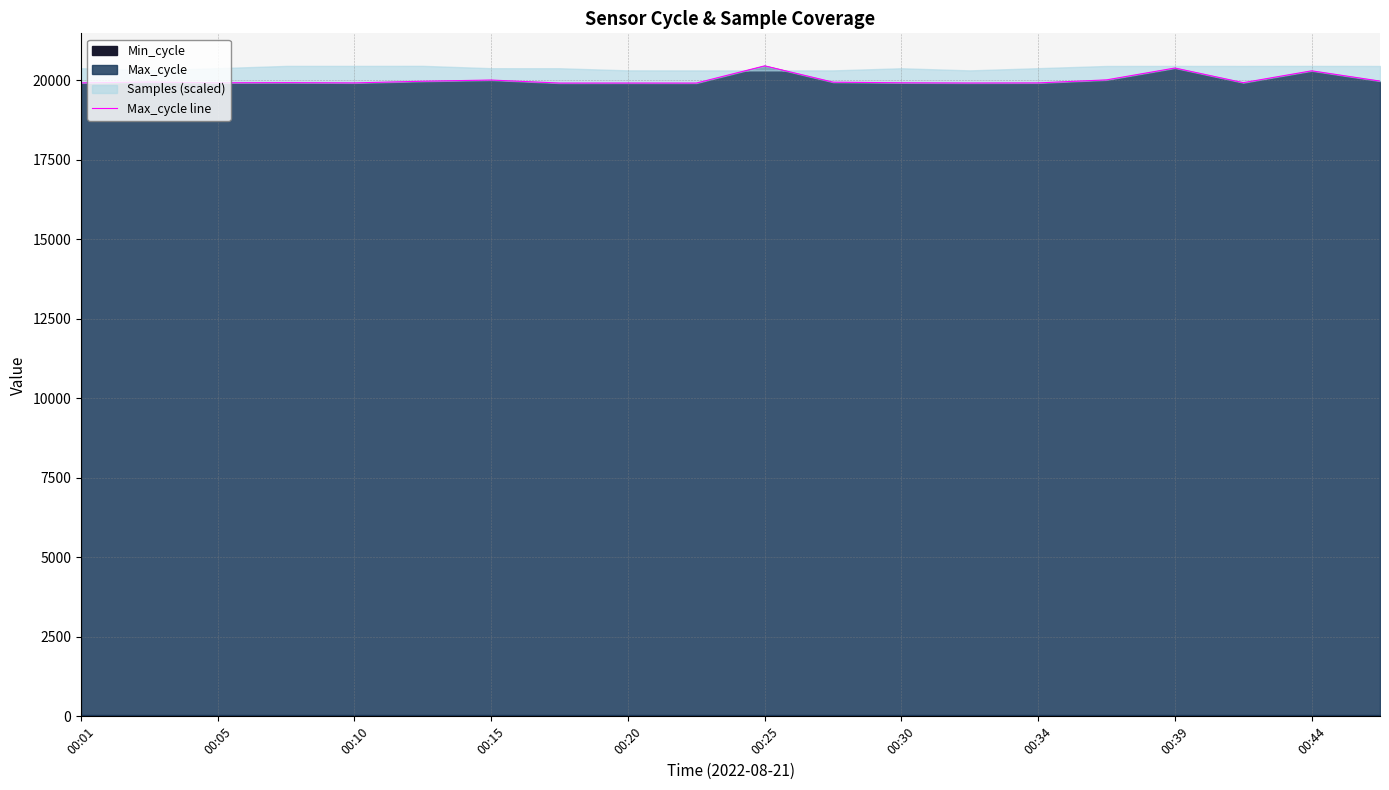

What is the minimum value for Max_cycle?

19911